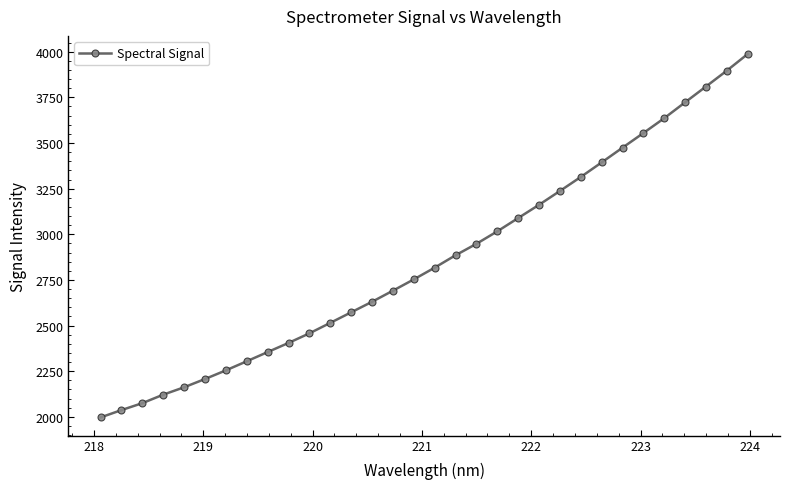

What is the value of the 9th point from the left?

2354.6